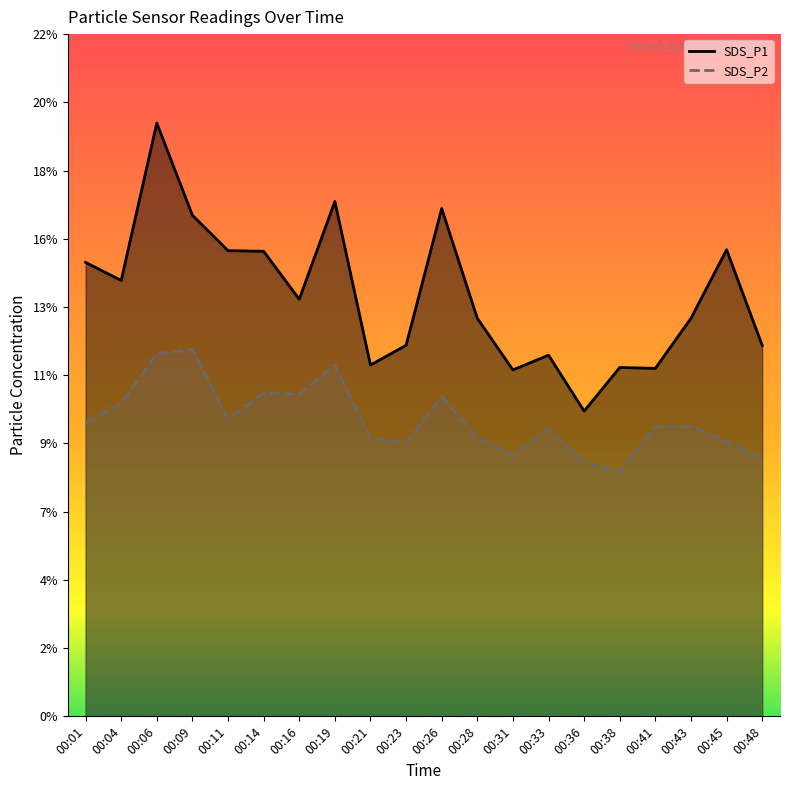

The value of SDS_P2 at 00:36 is 8.3. True or false?

True